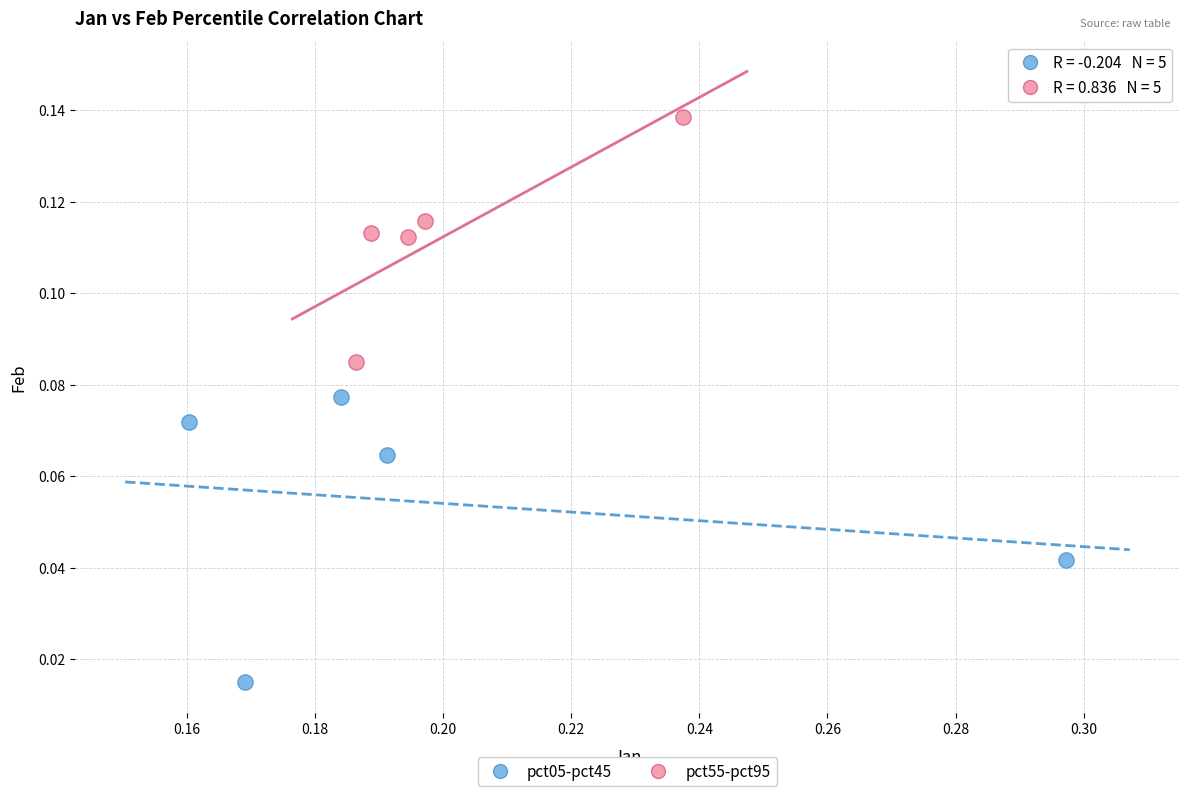

Which series reaches the maximum Y coordinate?

pct55-pct95